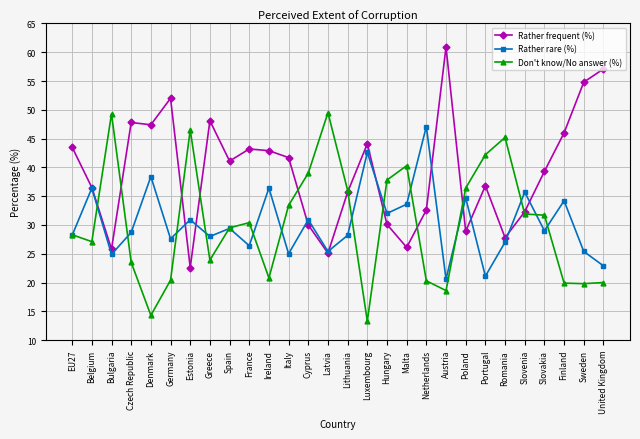

Read the Don't know/No answer (%) value at Finland.

19.9